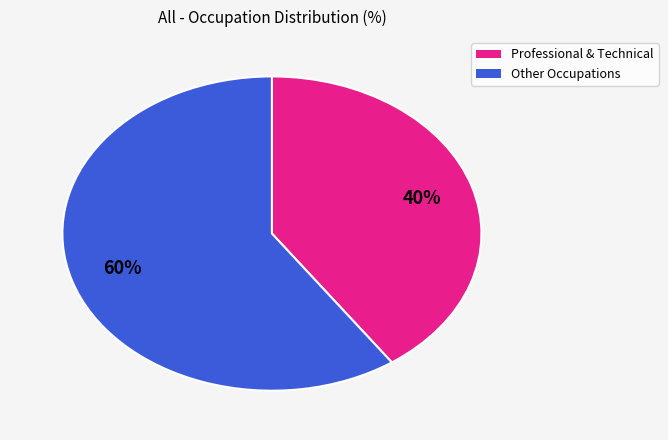

To the nearest percent, what is the average slice percentage?

50%